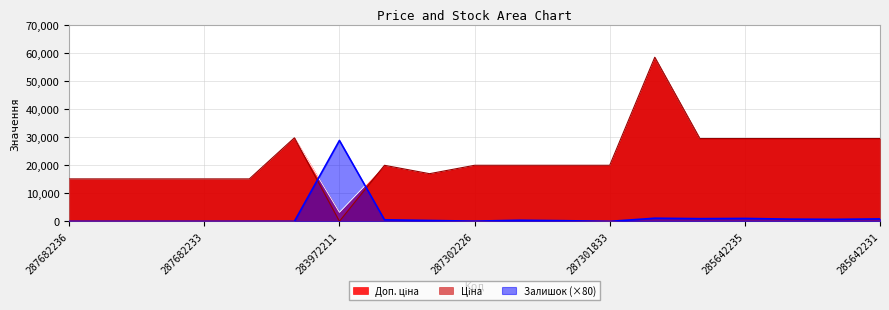

True or false: Ціна and Доп. ціна cross at least once.

False